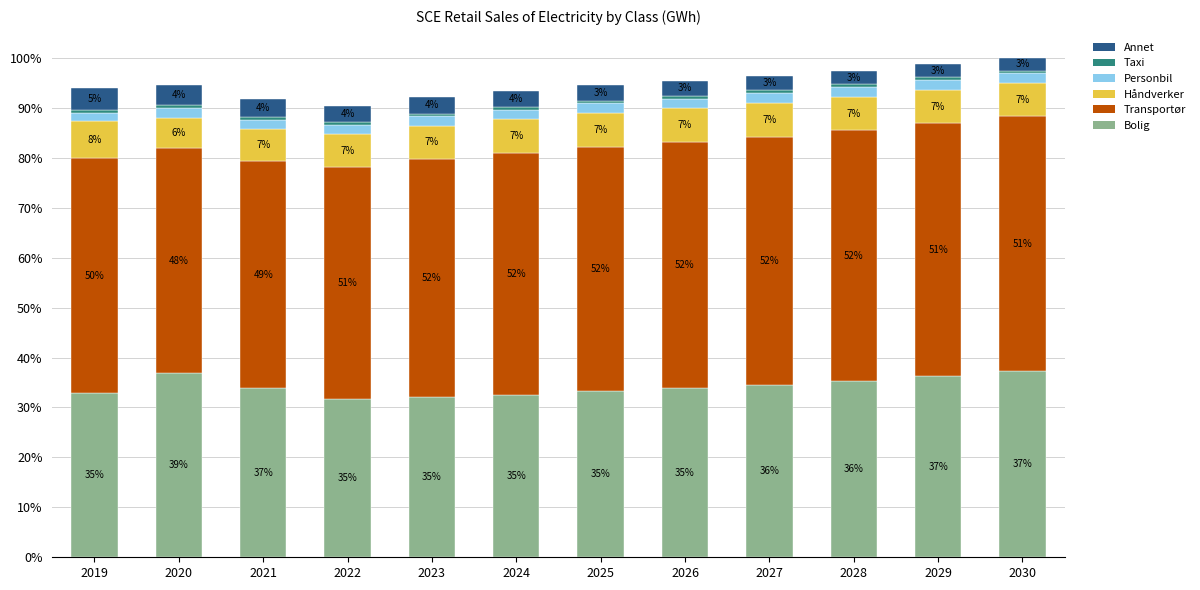

What is the total value across all series at 2027?

85038.6